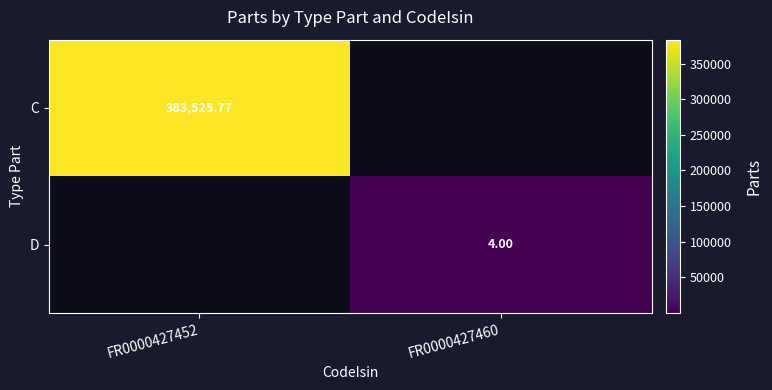

Is the value of C at FR0000427452 greater than the value of D at FR0000427452?

Yes